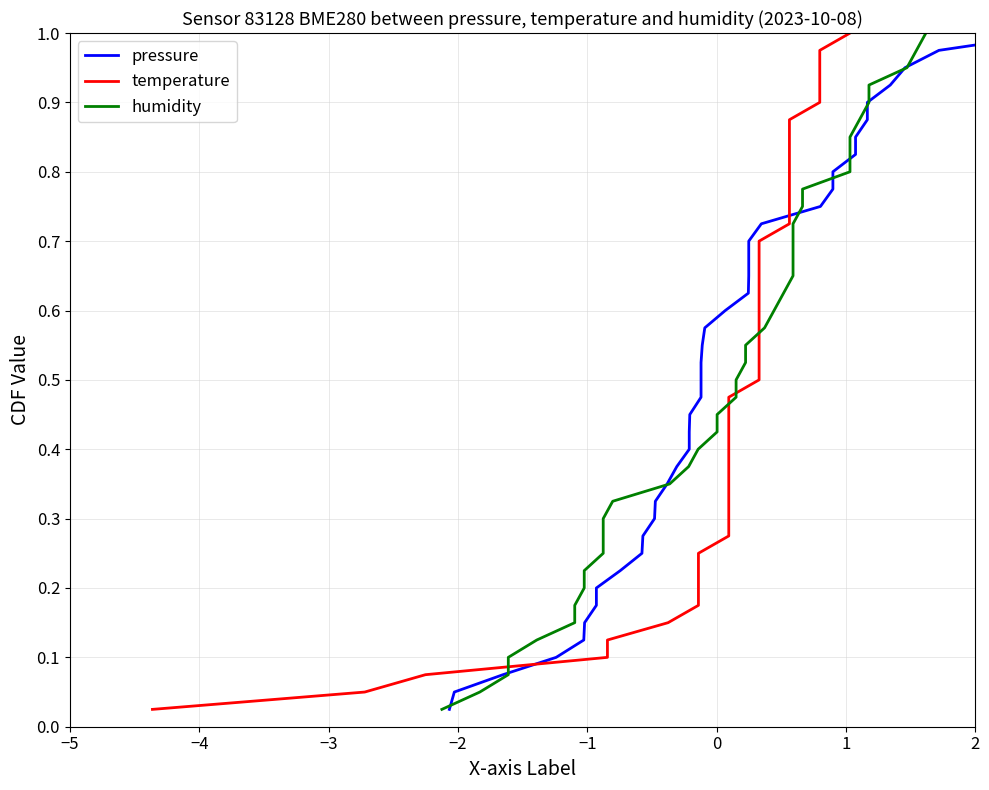

Does the chart have visible grid lines?

Yes